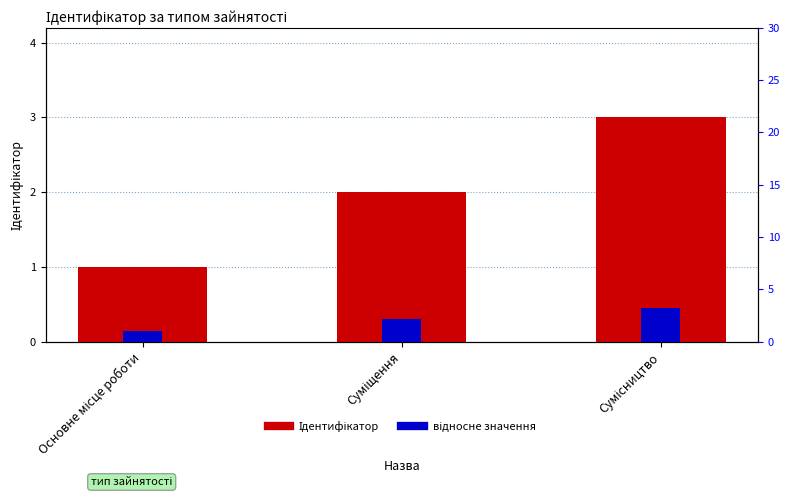

What is the difference between the Ідентифікатор values at Суміщення and Основне місце роботи?

1.0